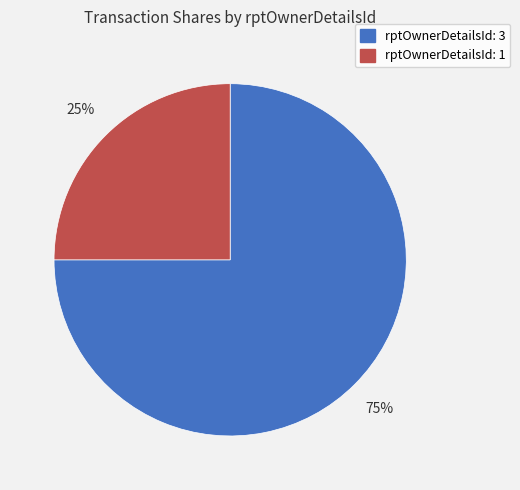

To the nearest percent, what is the average slice percentage?

50%